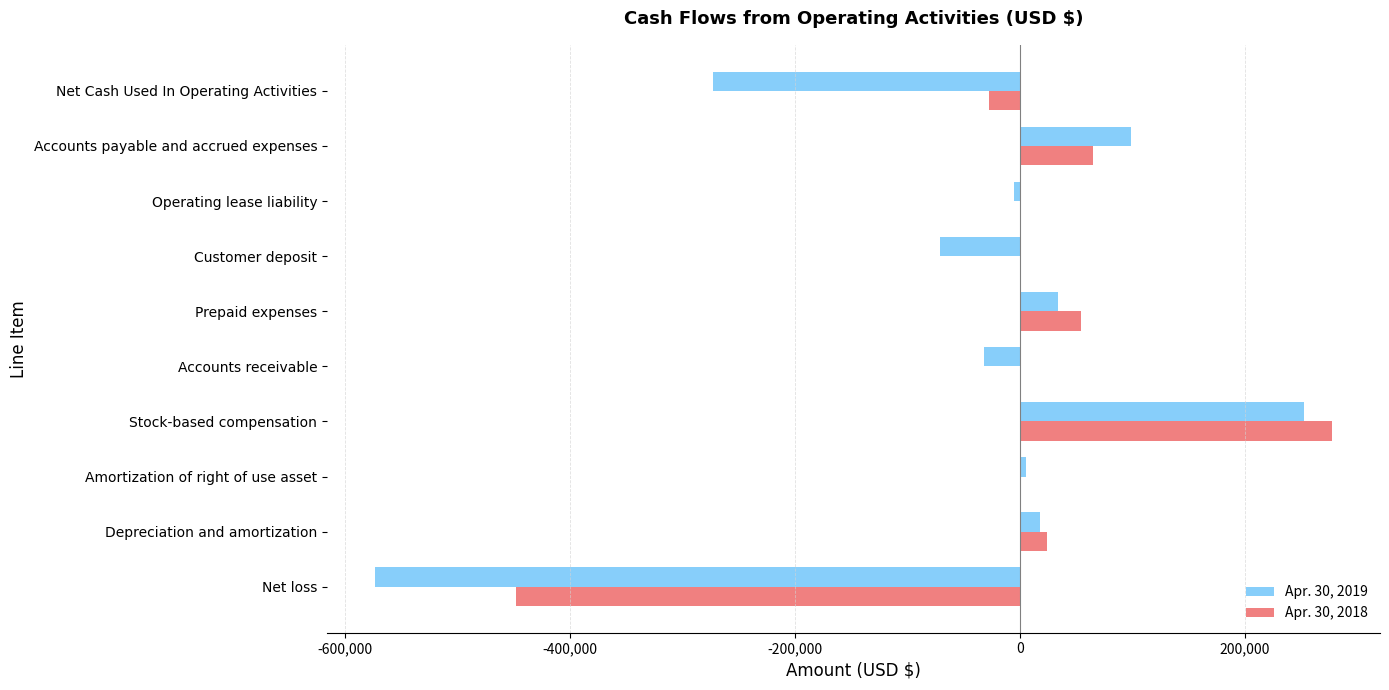

What is the total value across all series at Stock-based compensation?

530200